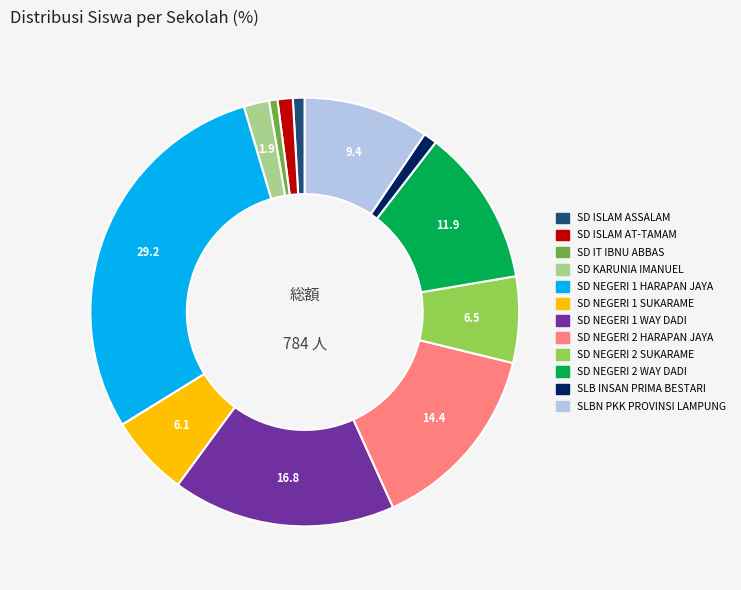

Is the sum of SD IT IBNU ABBAS and SD NEGERI 1 SUKARAME greater than half?

No